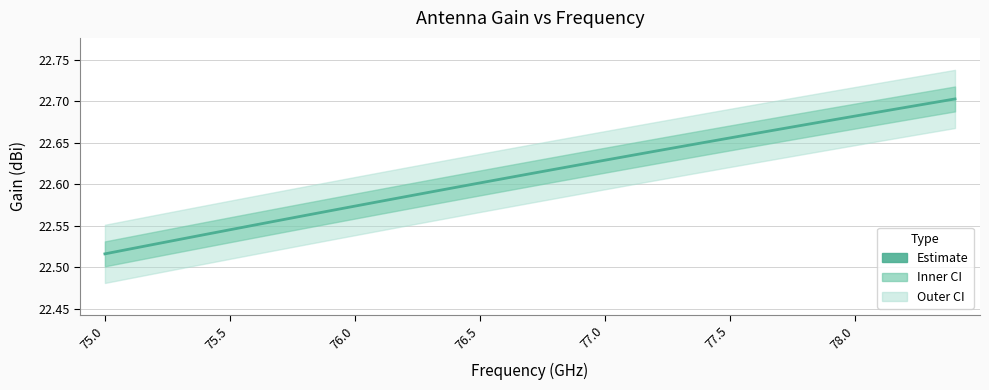

Is it true that the value at 17 is 12.4?

False